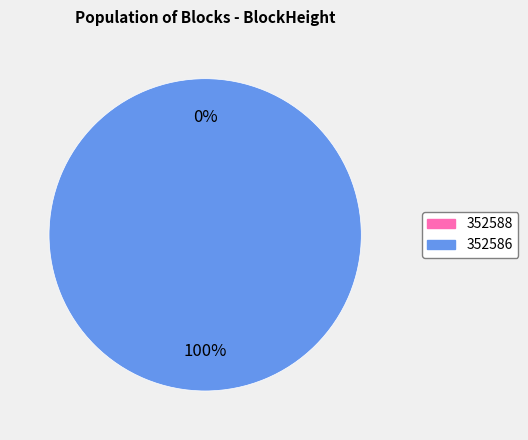

Which category accounts for the majority?

352586